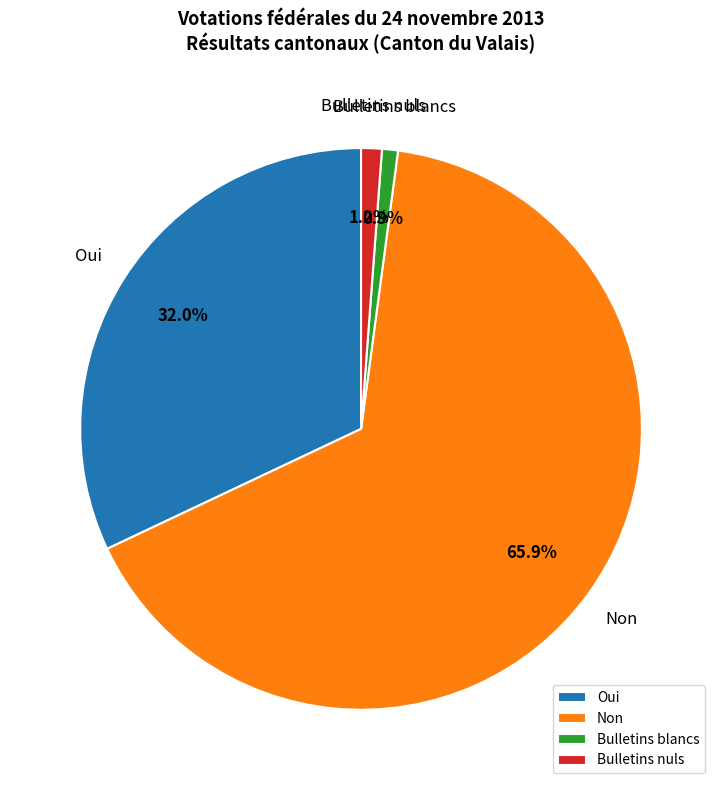

To the nearest percent, what portion does Oui represent?

32%